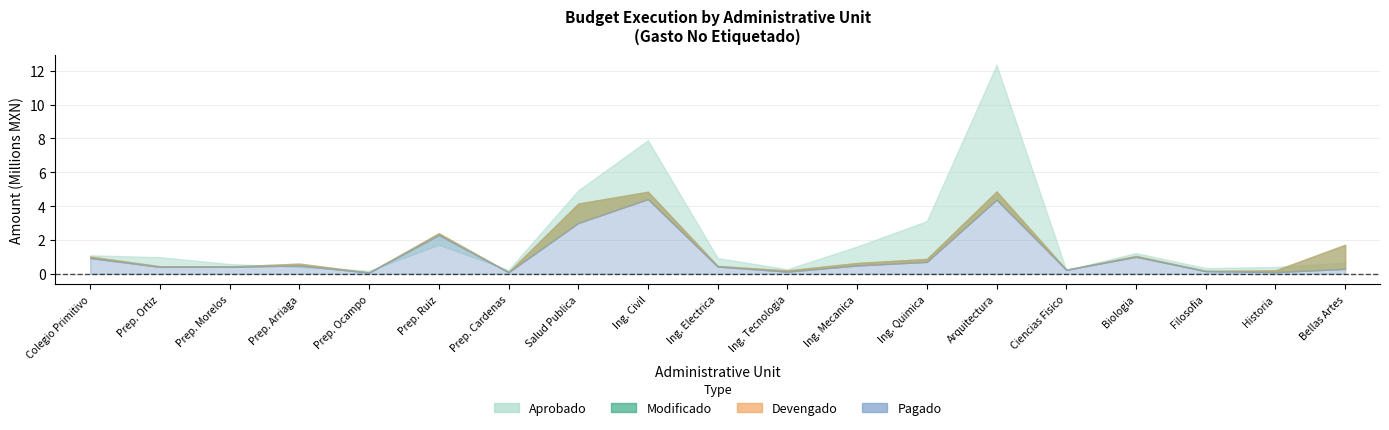

How many times do Modificado and Aprobado cross each other?

7